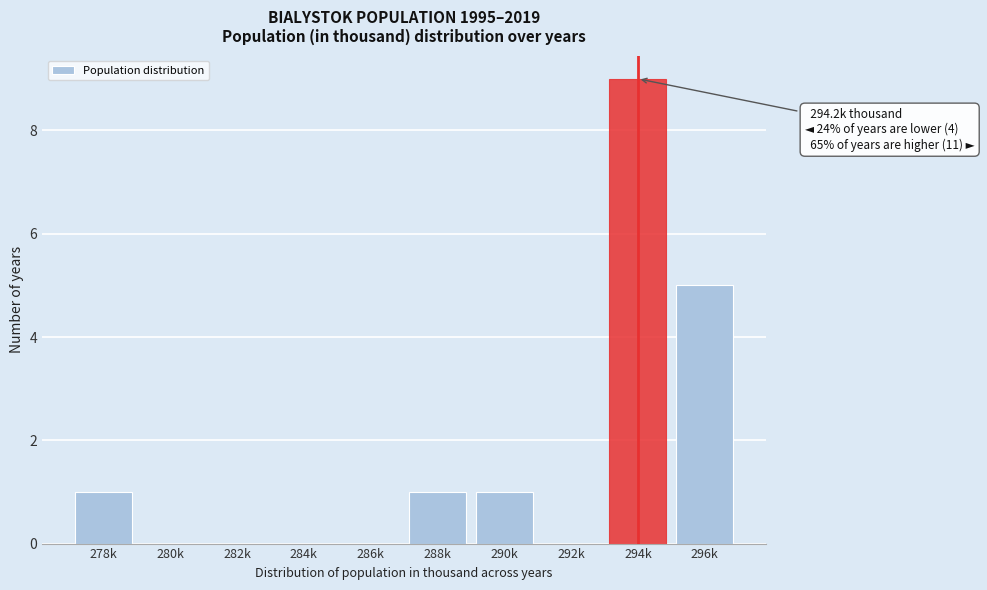

Reading left to right, list all the values displayed in this chart.

278k=1	280k=0	282k=0	284k=0	286k=0	288k=1	290k=1	292k=0	294k=9	296k=5